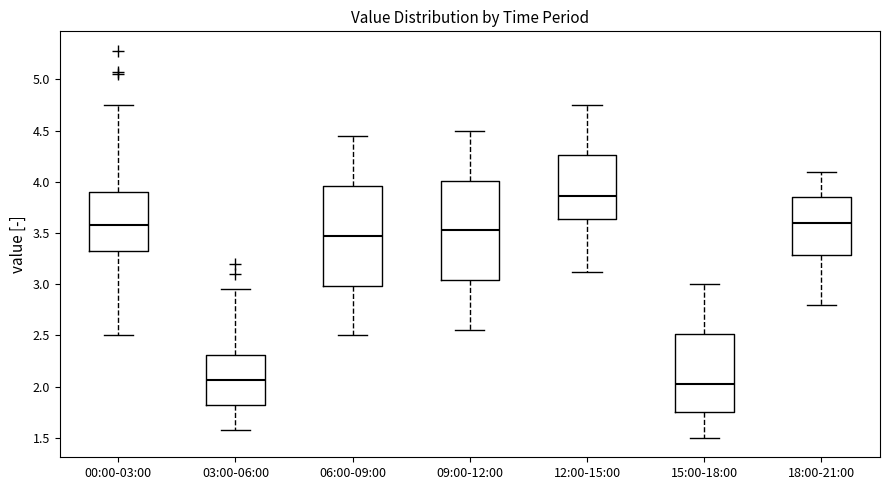

Where is the upper edge of the box for 09:00-12:00 on the y-axis? The values are not printed on the chart, so give them approximately, as read against the axis.

4.00